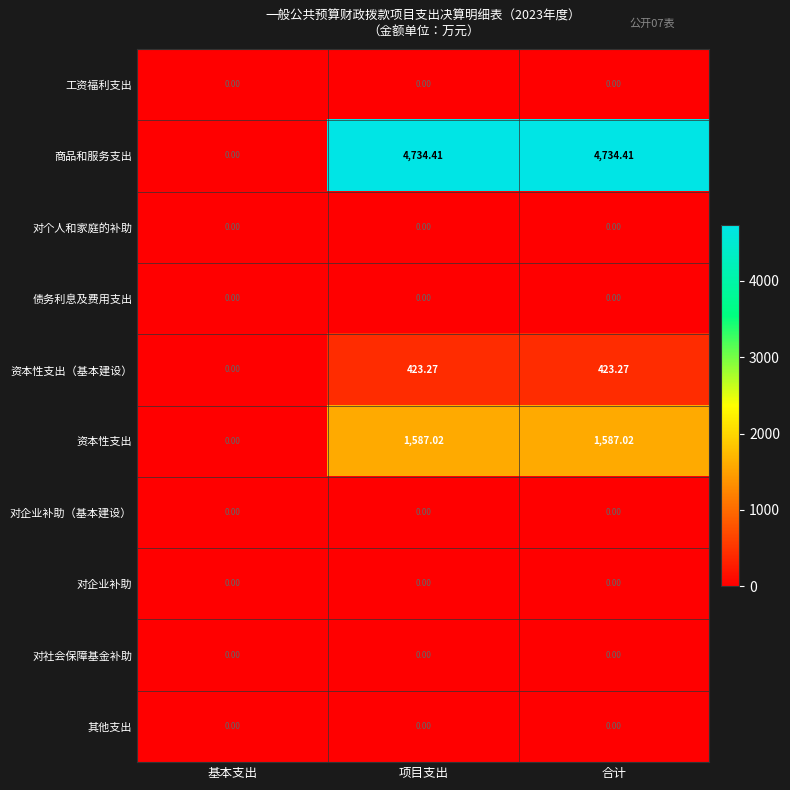

Which series has the largest range (max minus min)?

商品和服务支出